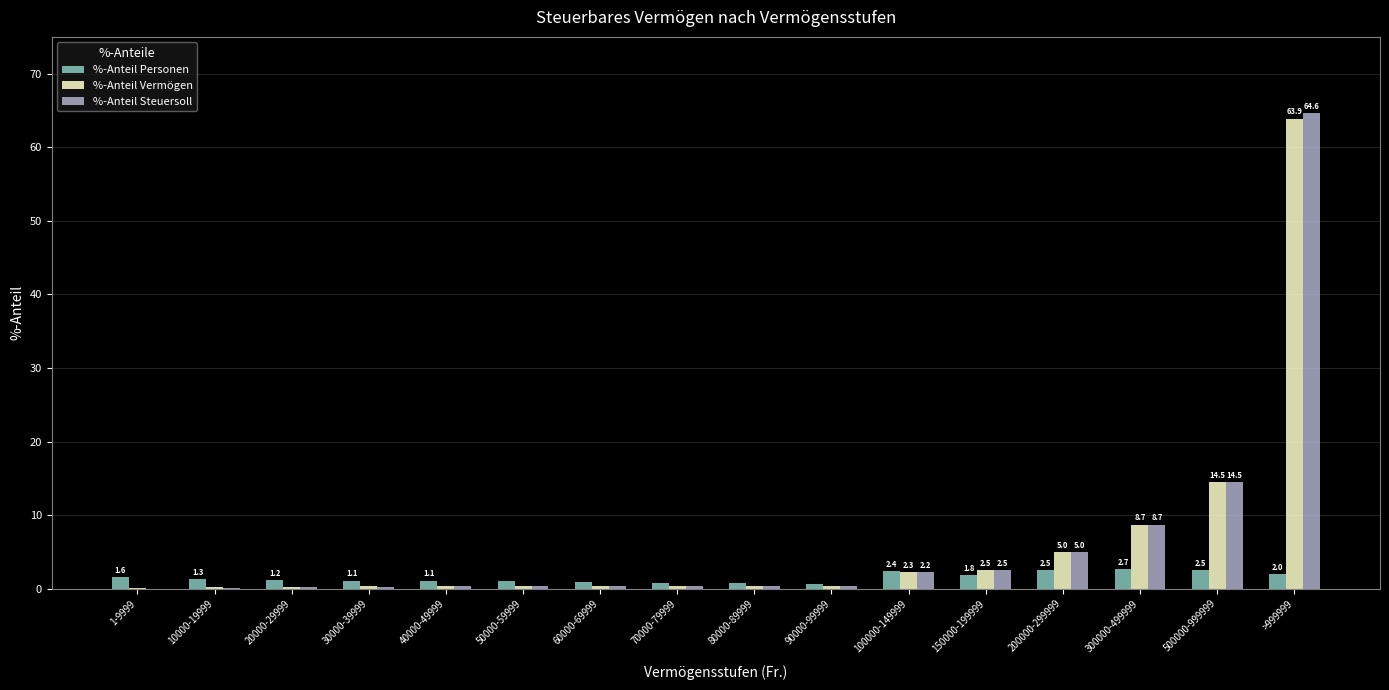

What is the difference between the %-Anteil Vermögen values at 200000-299999 and 10000-19999?

4.8